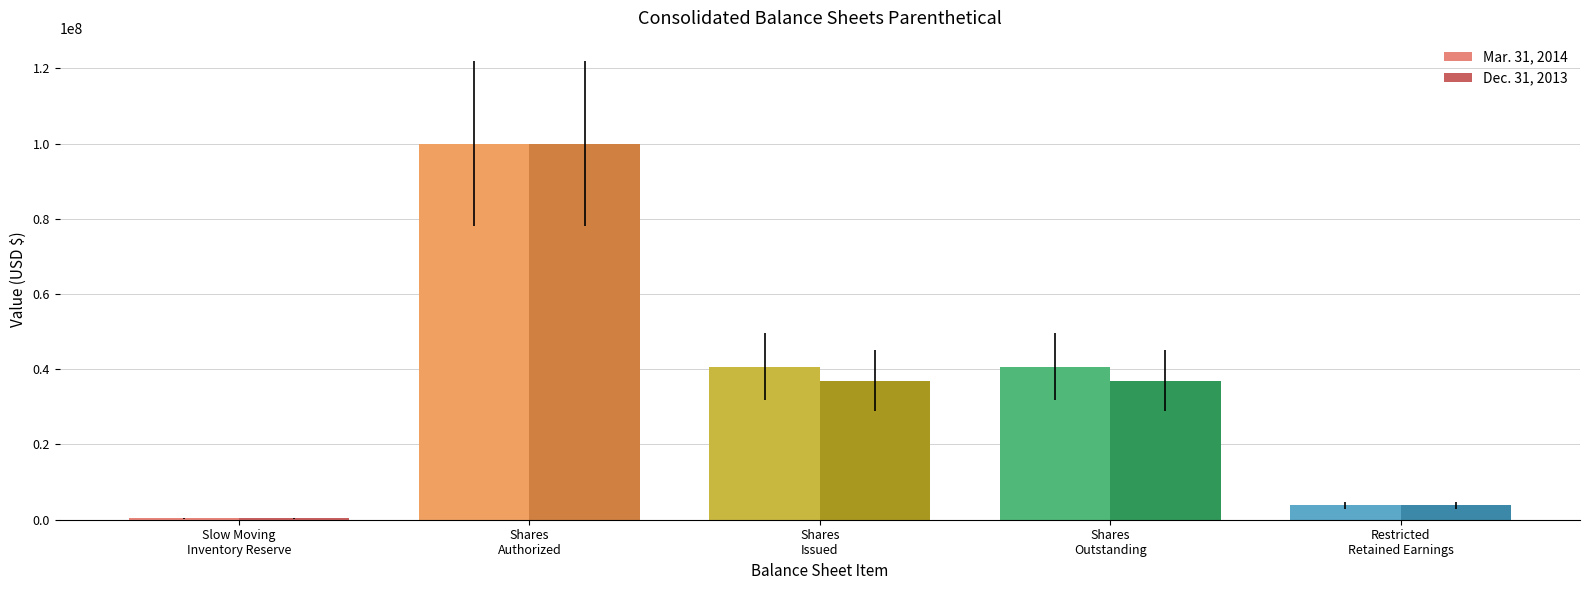

What is the sum of the Dec. 31, 2013 values at Restricted Retained Earnings and Common stock shares authorized?

103807551